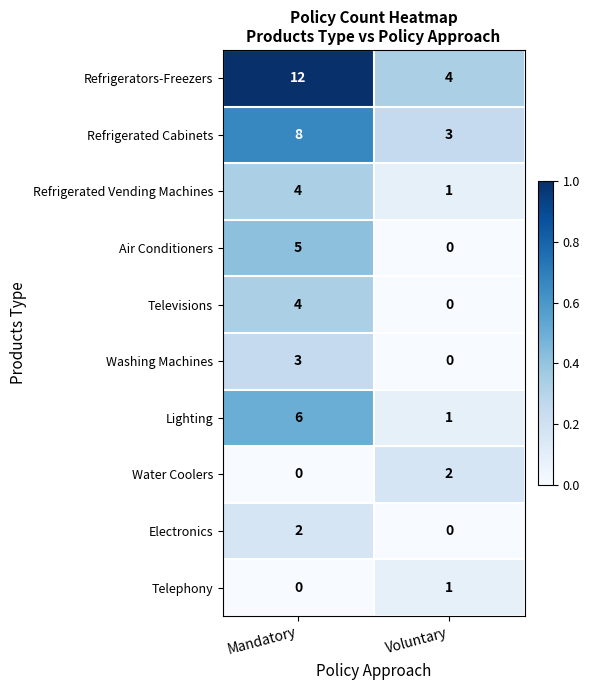

Rank the categories by Washing Machines value from highest to lowest.

Mandatory, Voluntary